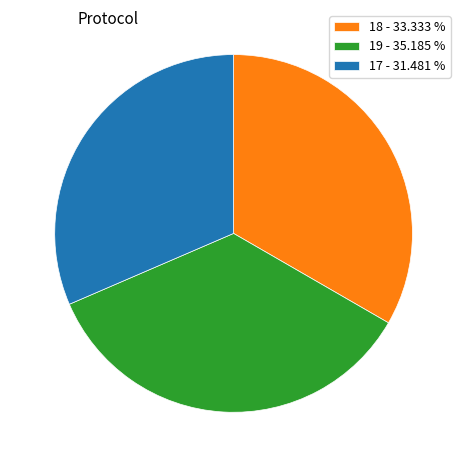

Do 17 - 31.481 % and 18 - 33.333 % together represent more than half of the pie?

Yes